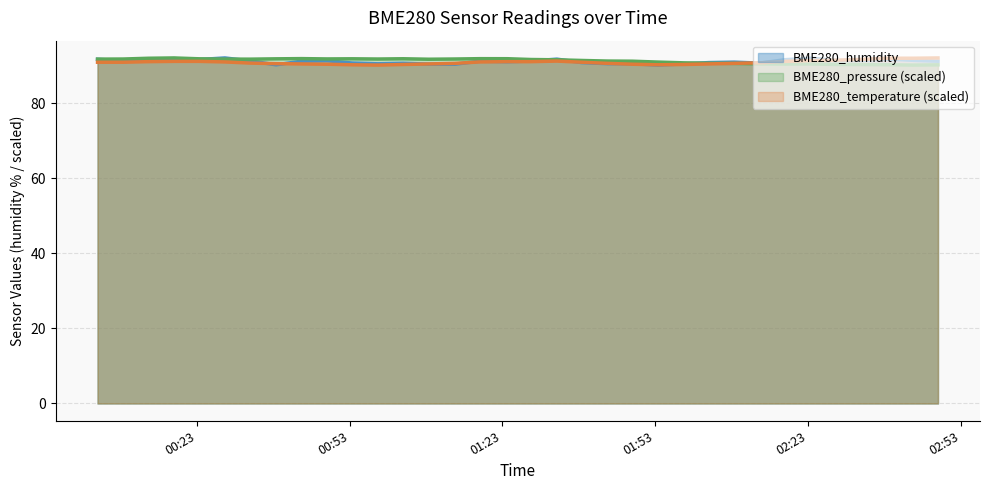

Rank the series by their maximum value, from highest to lowest.

BME280_humidity, BME280_pressure, BME280_temperature